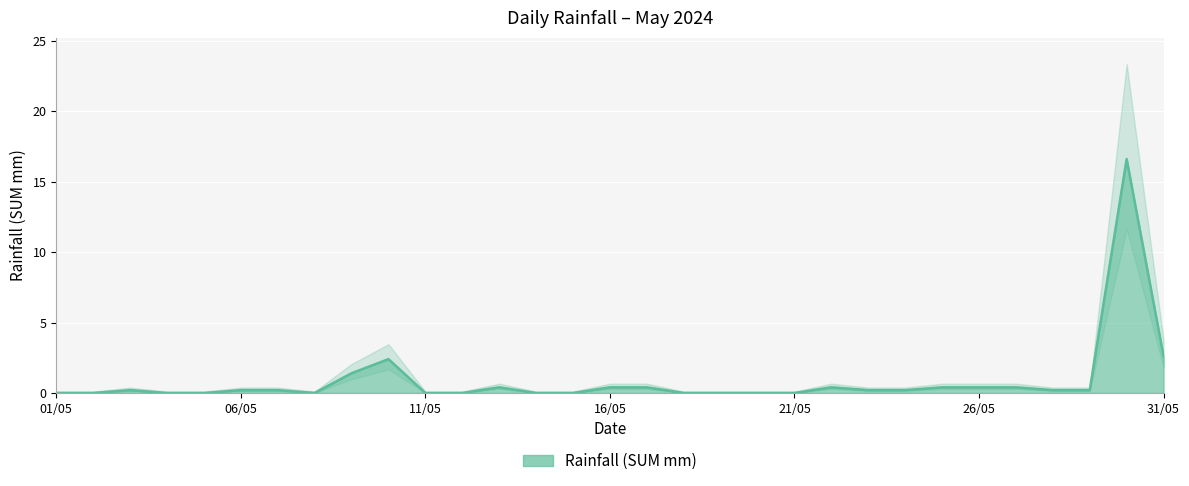

The chart shows a value of 7.5 at 12/05. True or false?

False